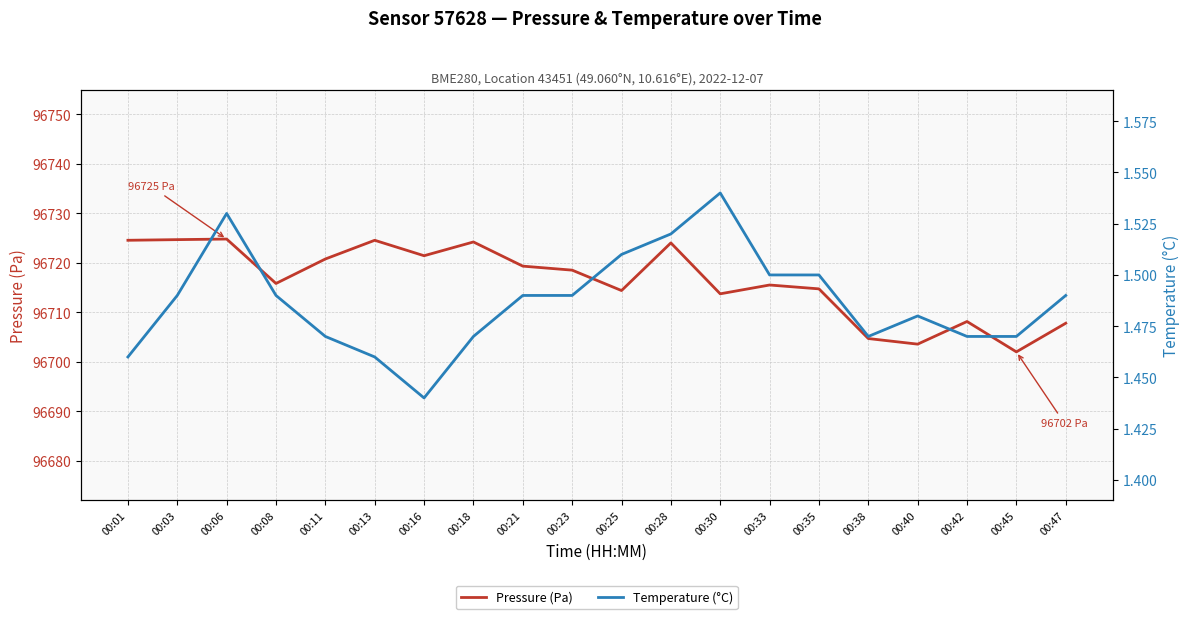

What are all the series names shown in the legend?

pressure, temperature